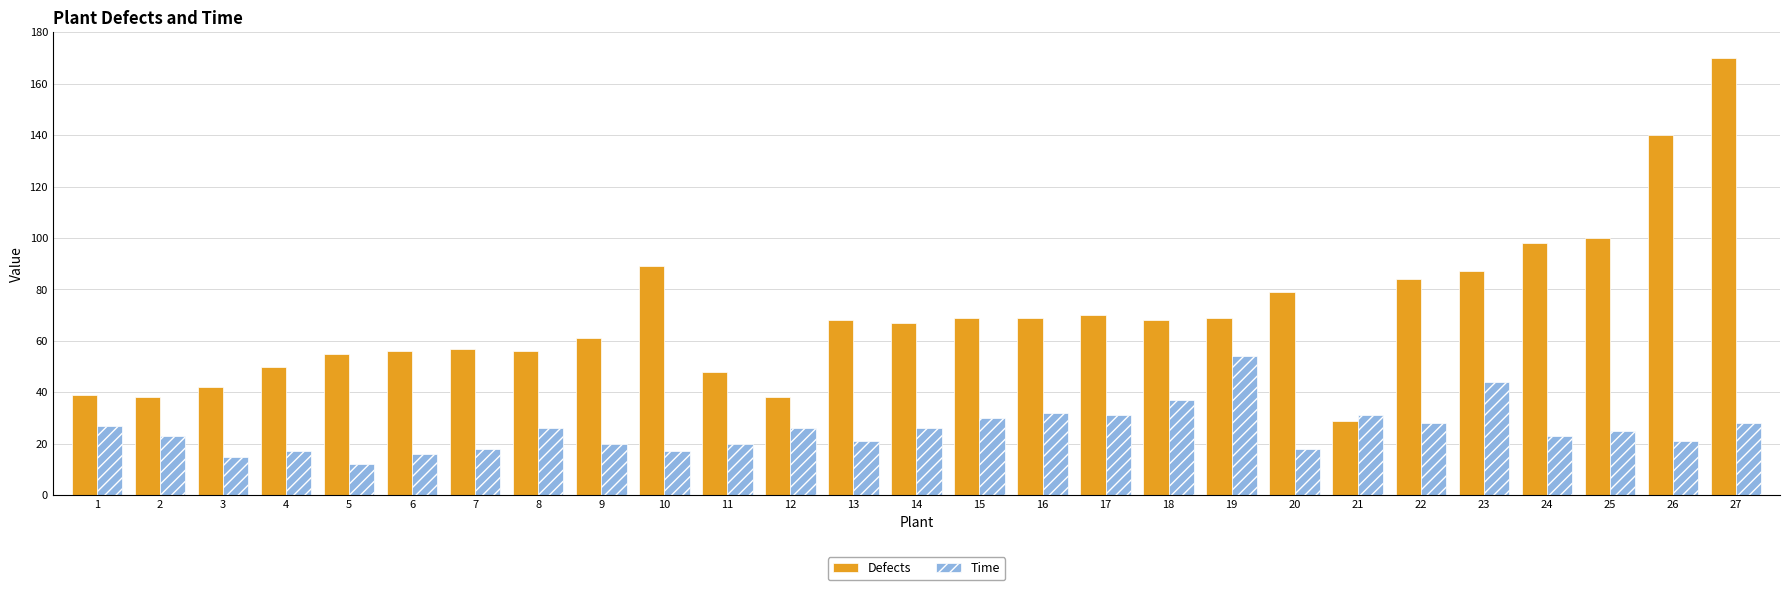

What is the sum of the Time values at 19 and 13?

75